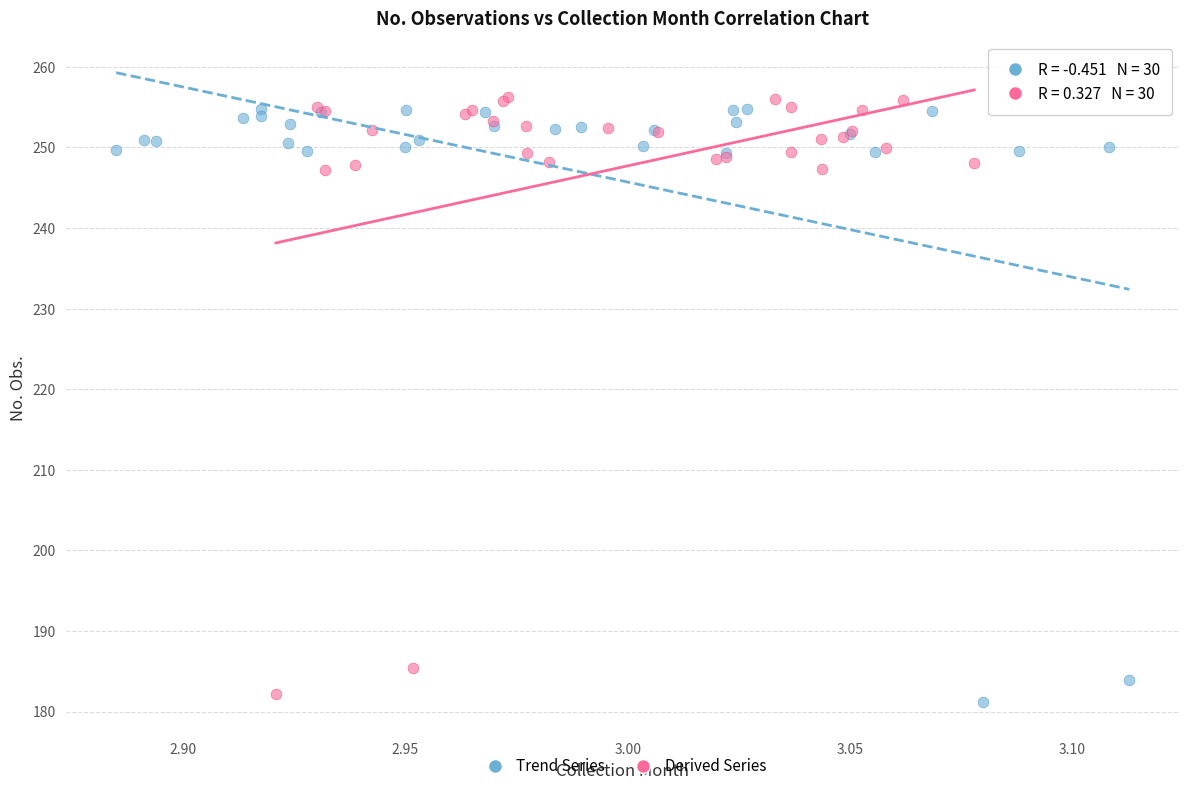

Which series reaches the maximum Y coordinate?

Derived Series